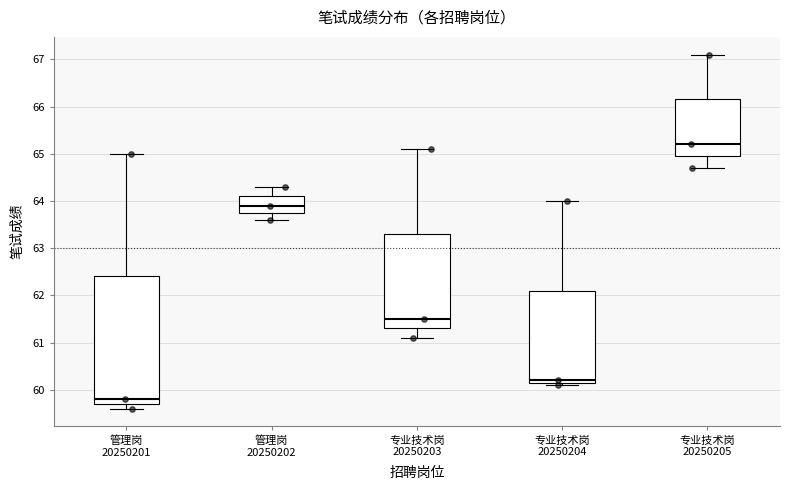

Reading left to right, transcribe this box plot: for each box, give where its median line is, the range the box spans, and where its two whiskers end, as read against the y-axis. The values are not printed on the chart, so give them approximately, as read against the axis.

管理岗 20250201: median 59.8, box 59.7 to 62.4, whiskers 59.6 to 65.0
管理岗 20250202: median 63.9, box 63.8 to 64.1, whiskers 63.6 to 64.3
专业技术岗 20250203: median 61.5, box 61.3 to 63.3, whiskers 61.1 to 65.1
专业技术岗 20250204: median 60.2 (just above the box's lower edge), box 60.2 to 62.1, whiskers 60.1 to 64.0
专业技术岗 20250205: median 65.2, box 65.0 to 66.2, whiskers 64.7 to 67.1